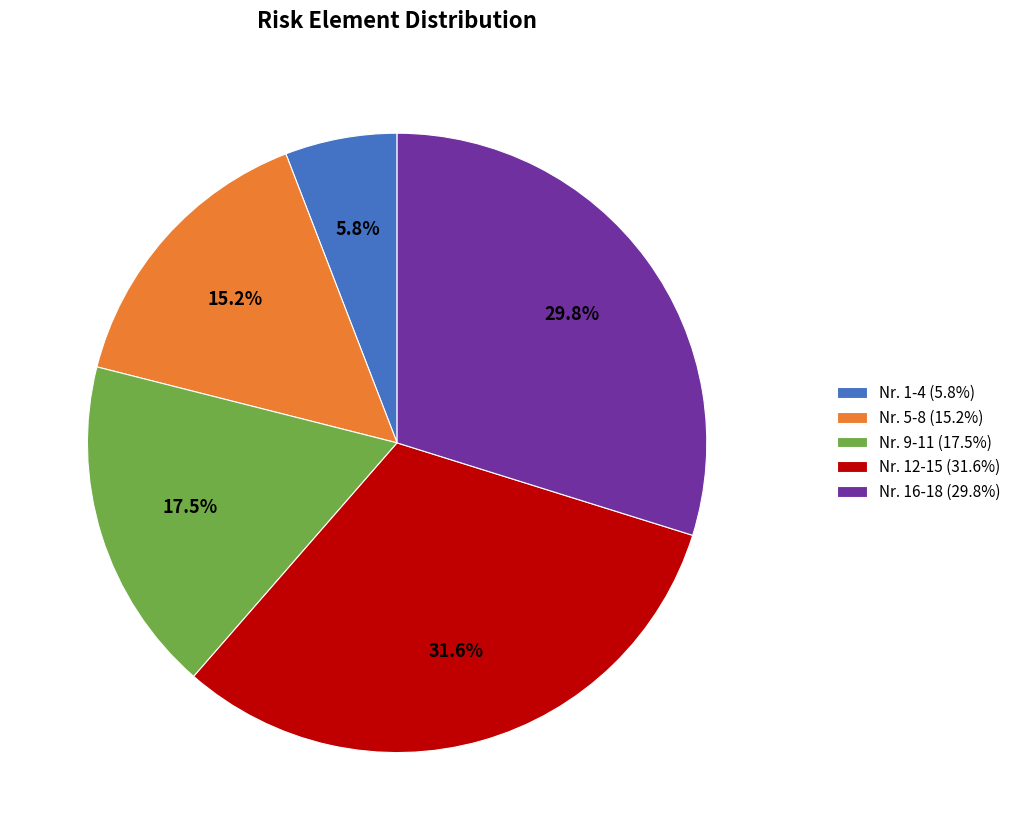

Between Nr. 9-11 (17.5%) and Nr. 1-4 (5.8%), which is larger?

Nr. 9-11 (17.5%)